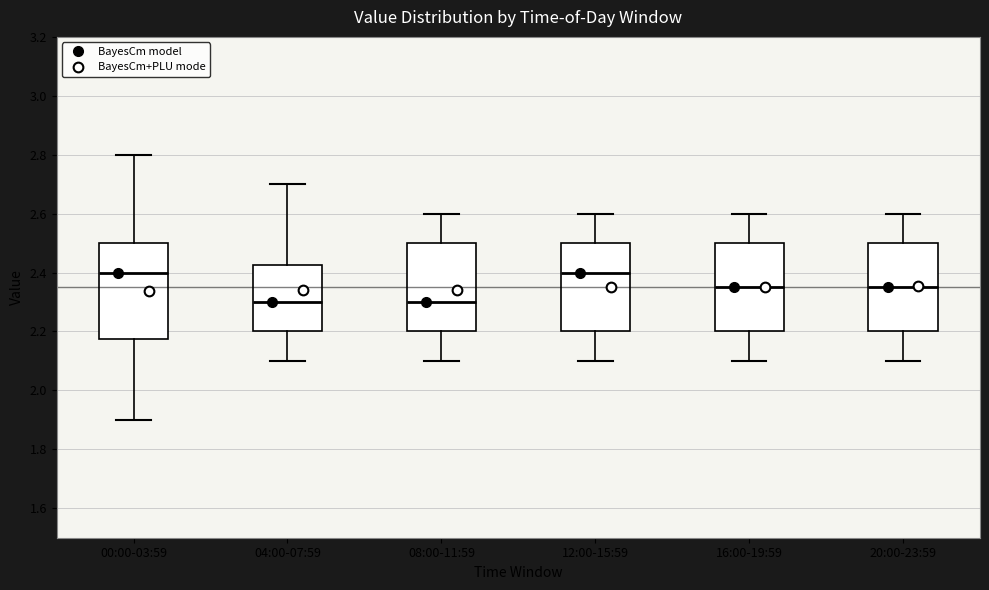

Which box is the tallest, from its lower edge to its upper edge?

00:00-03:59